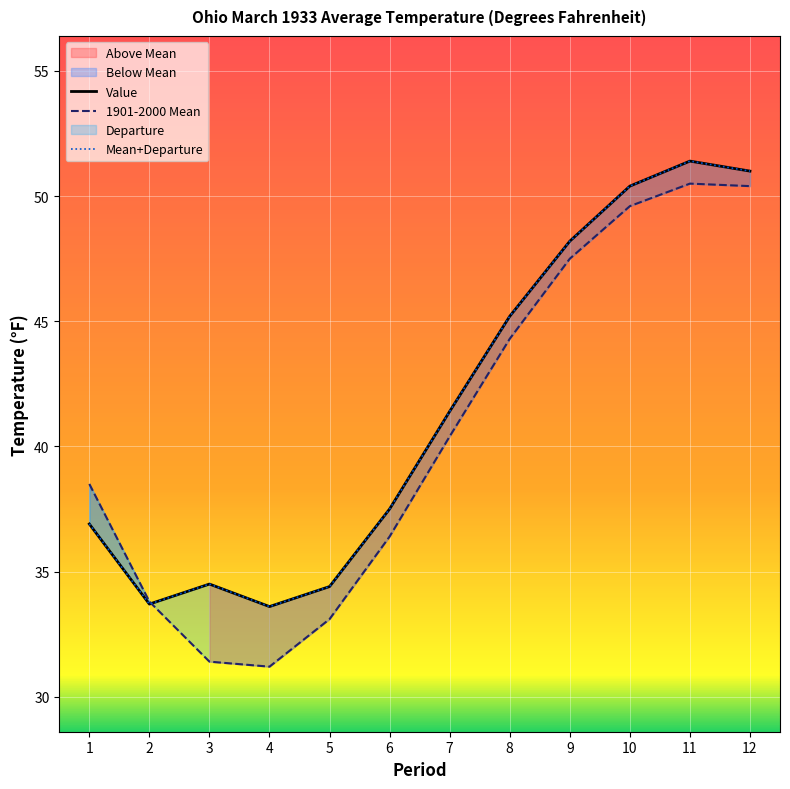

At which label does Value first exceed 41?

7